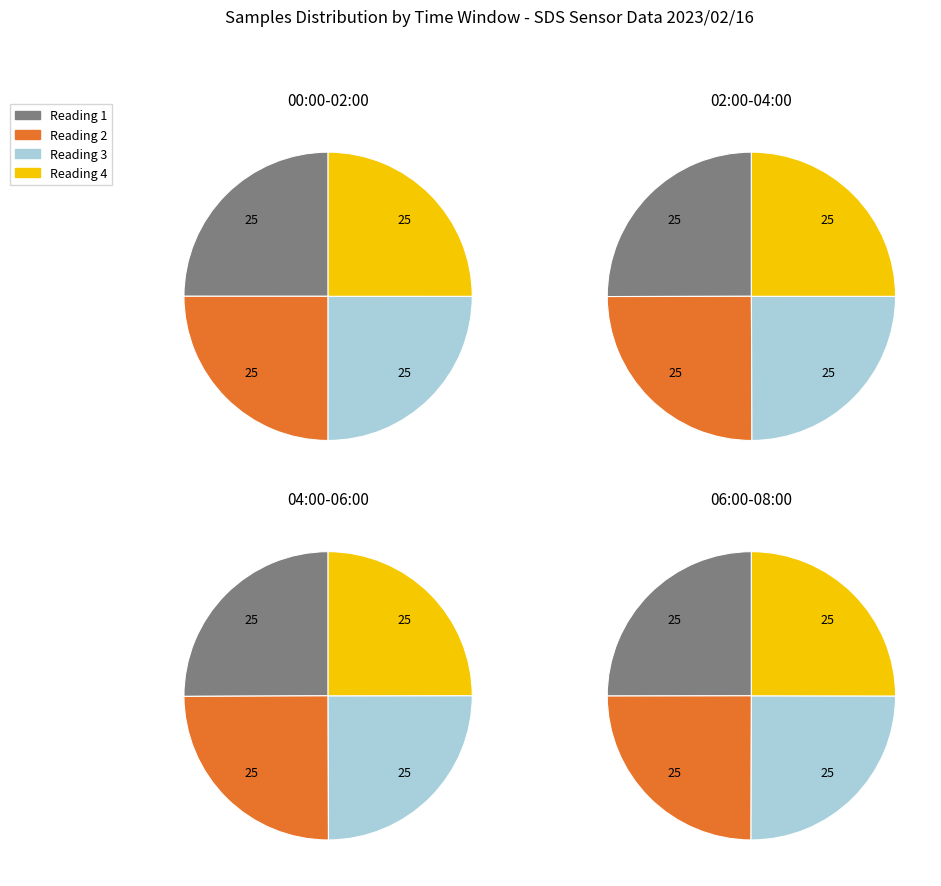

Which category has the smallest portion of the pie?

4